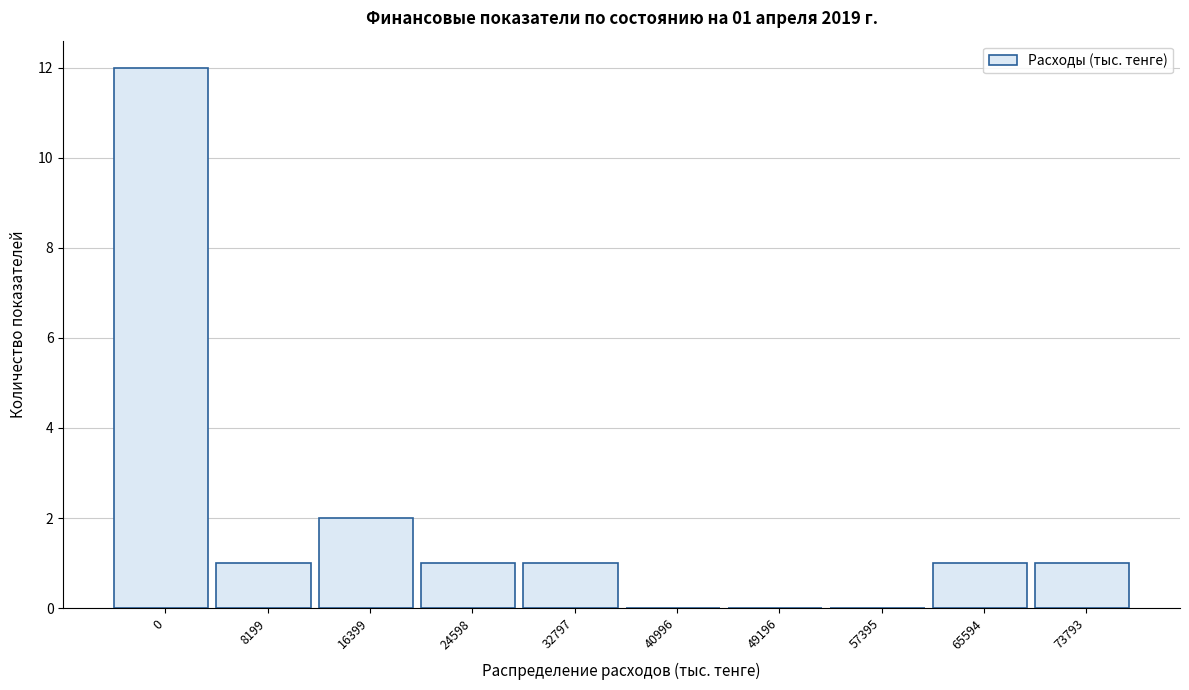

Reading left to right, what are all the values shown in this chart?

0=12	8199=1	16399=2	24598=1	32797=1	40996=0	49196=0	57395=0	65594=1	73793=1